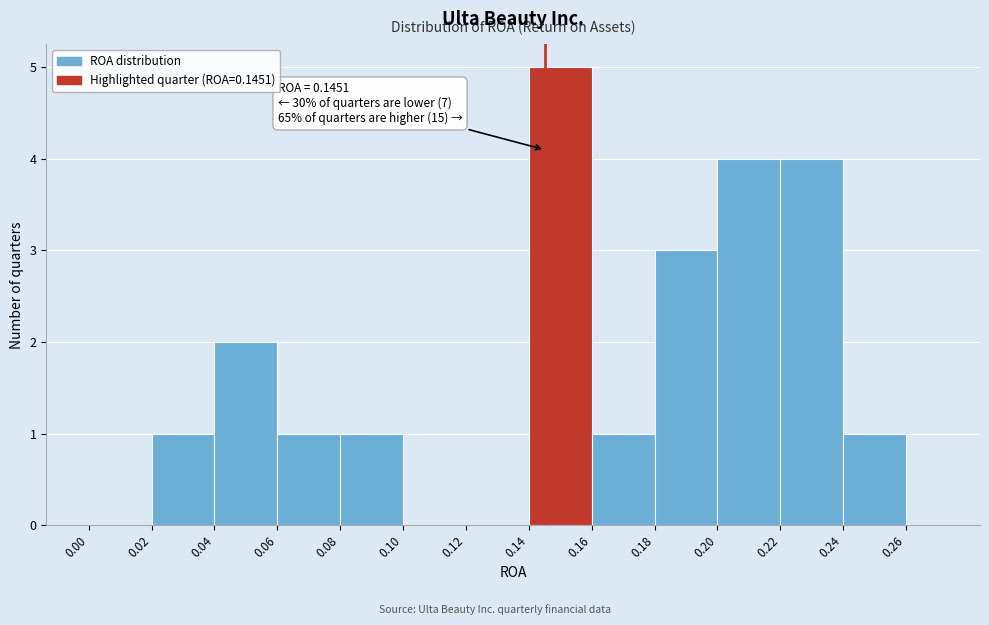

Which range on the x-axis has the tallest bar?

0.14 to 0.16